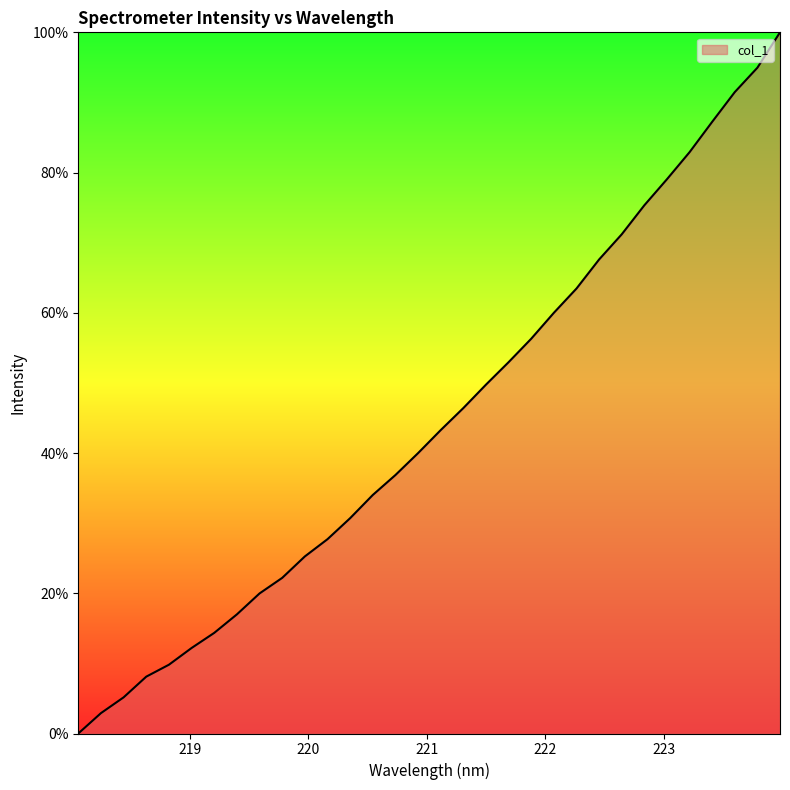

What is the maximum value shown in the chart?

100.0